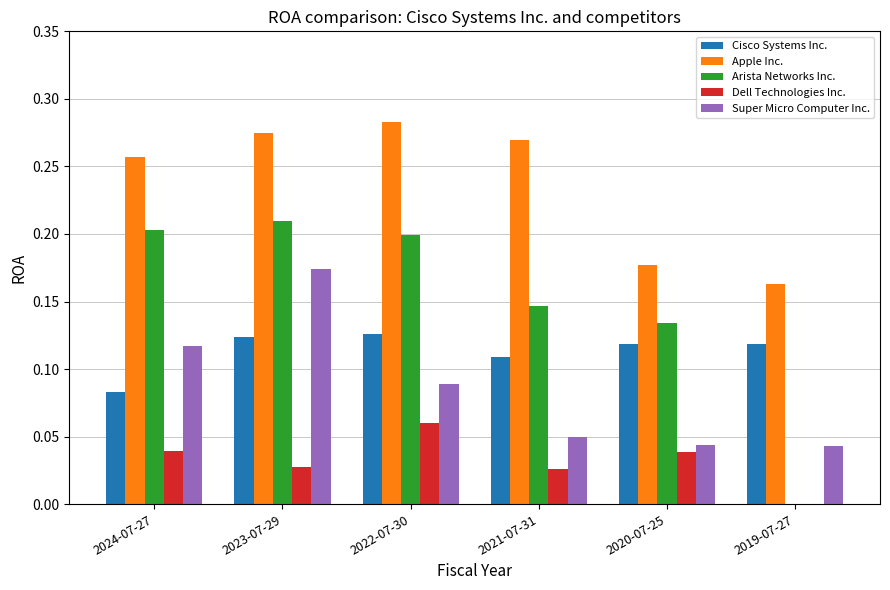

Which series has the largest total across all categories?

Apple Inc.